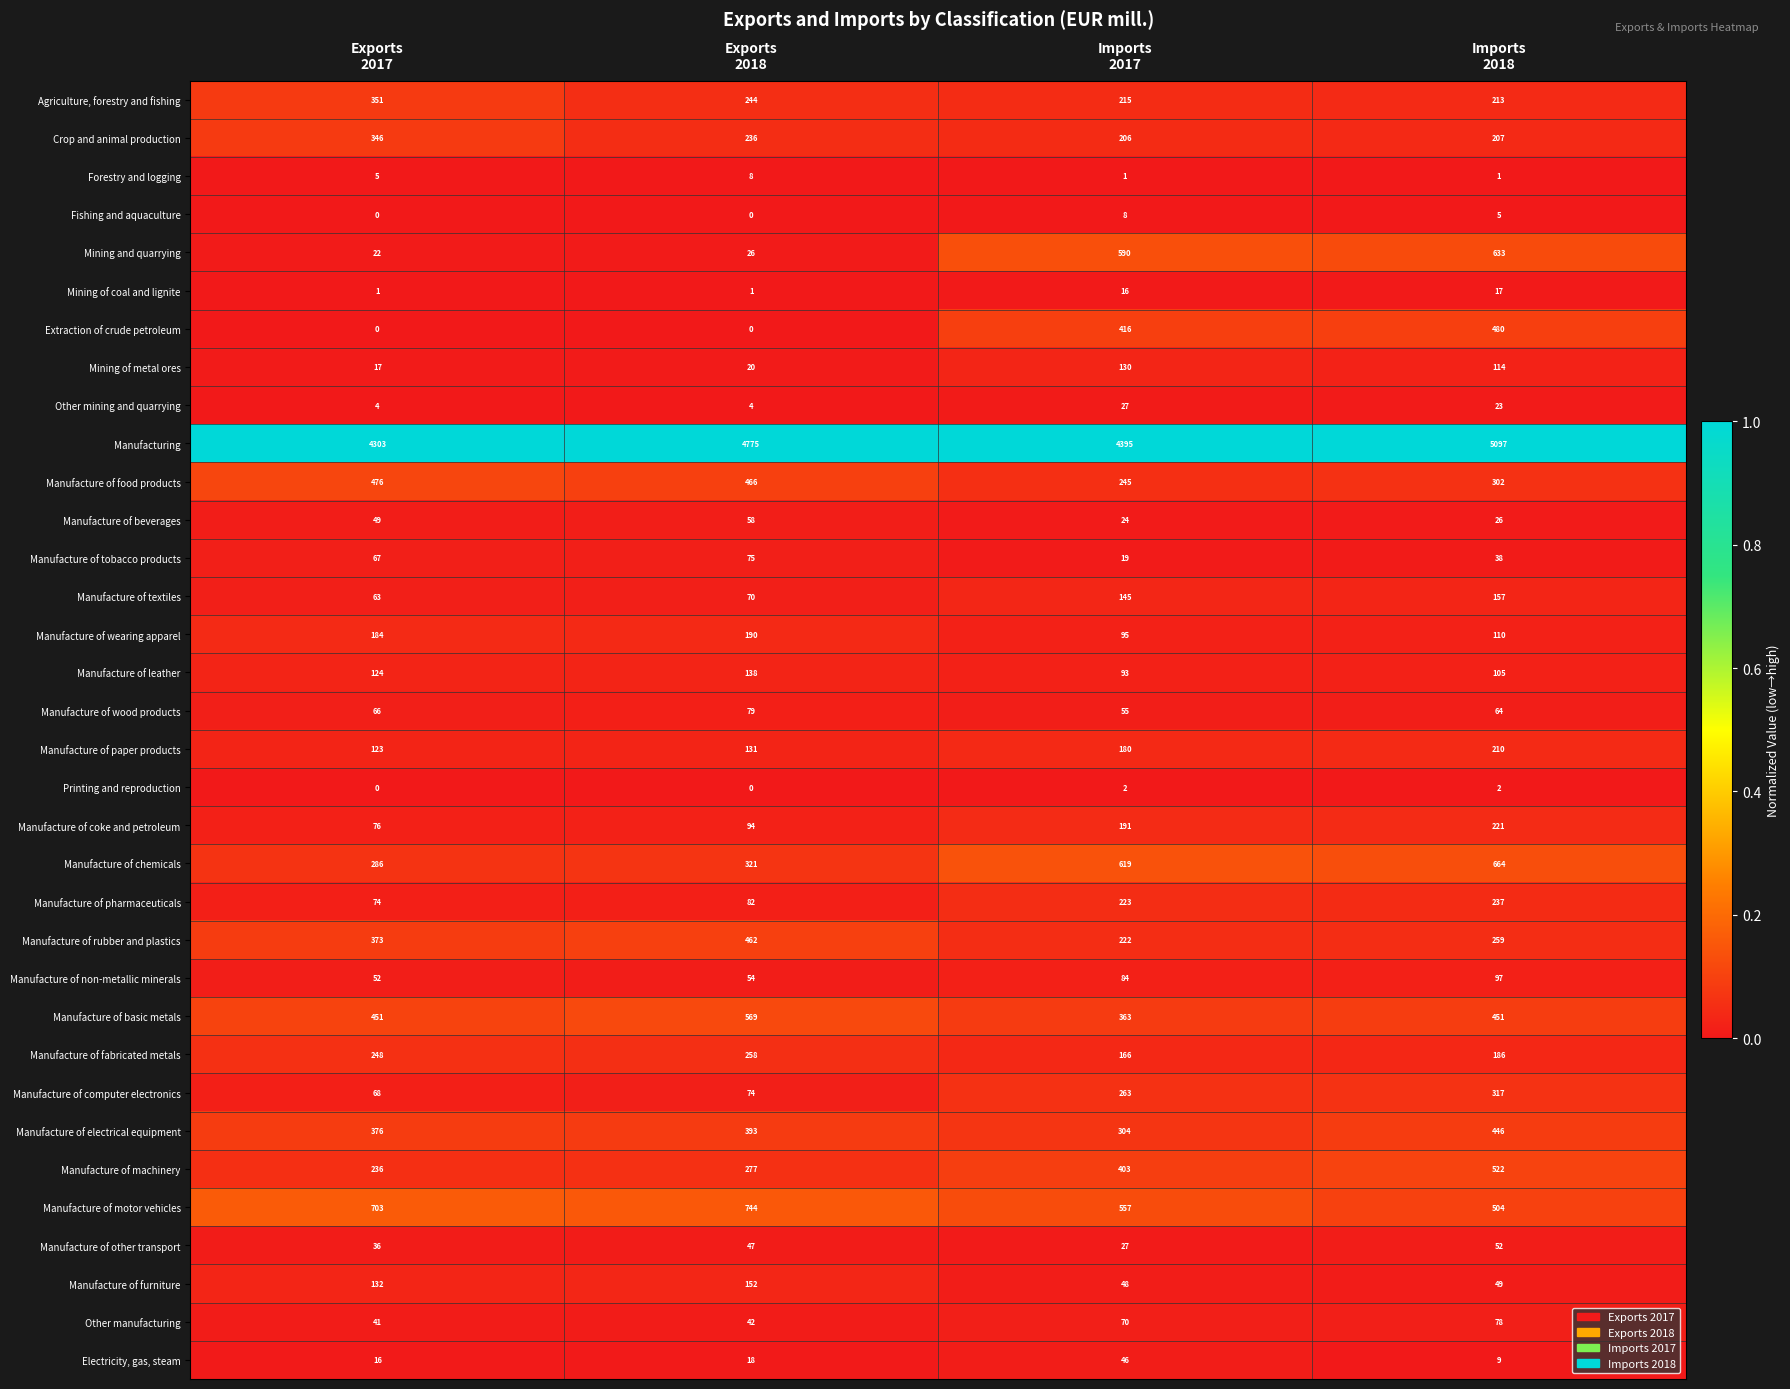

Which series has the largest range (max minus min)?

Manufacturing